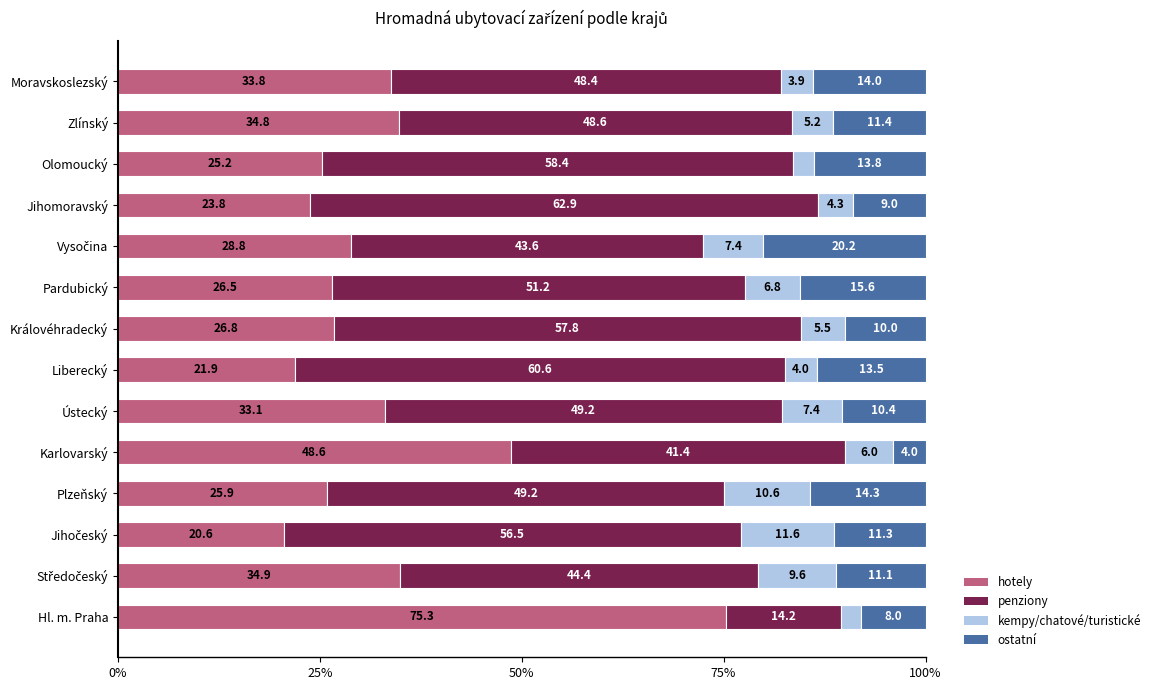

How many data points does each series have?

14